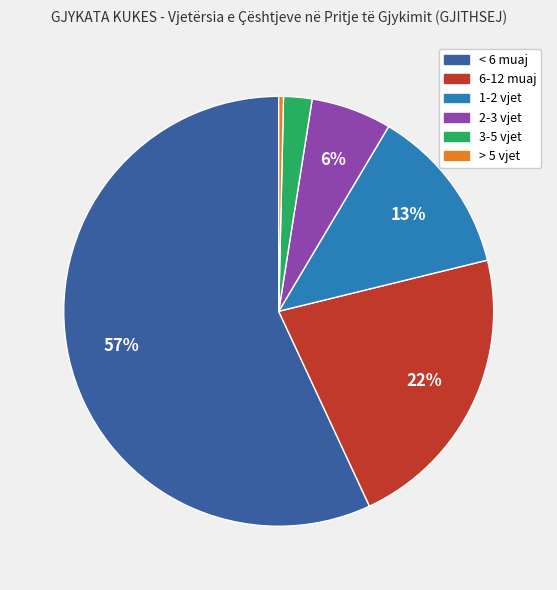

Is < 6 muaj the majority of the pie?

Yes